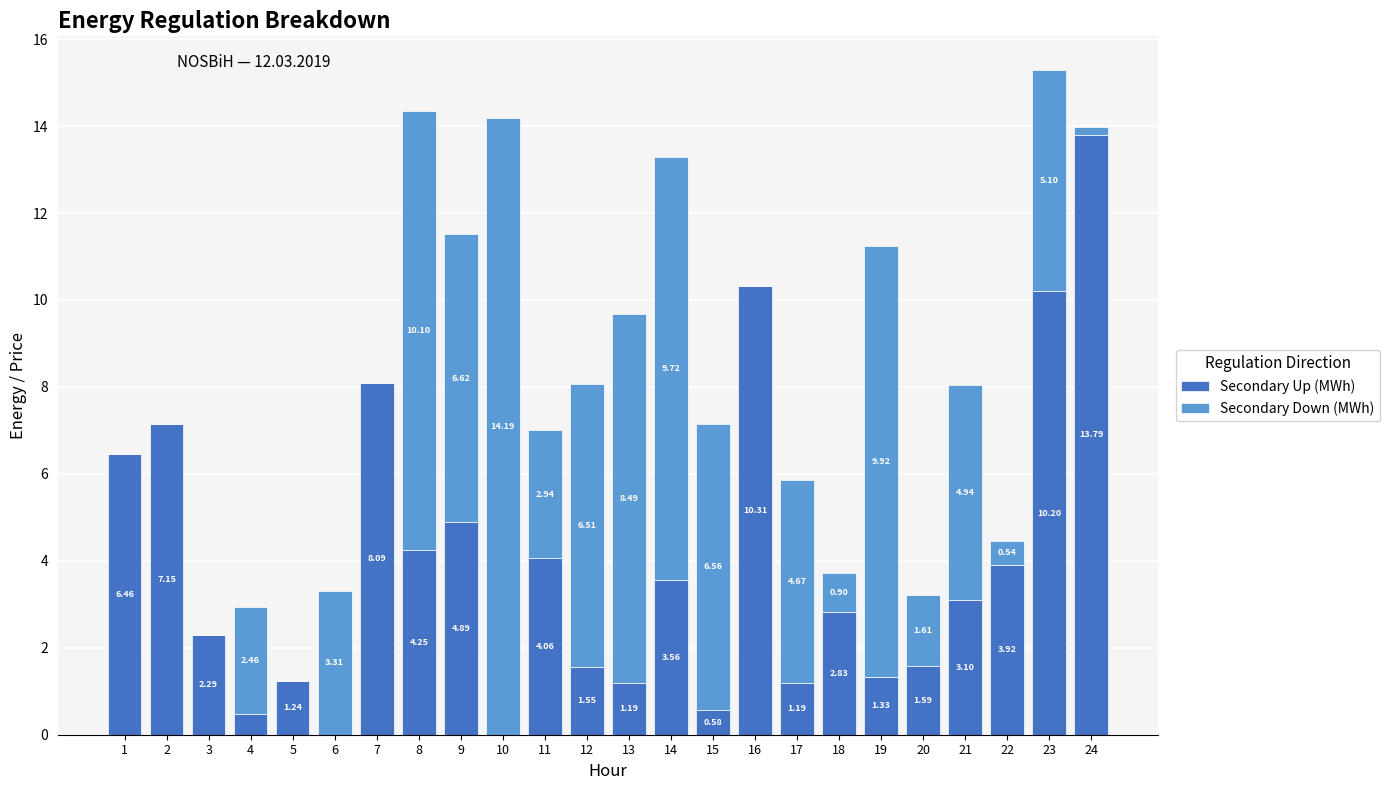

At which category is the sum across all series the highest?

23